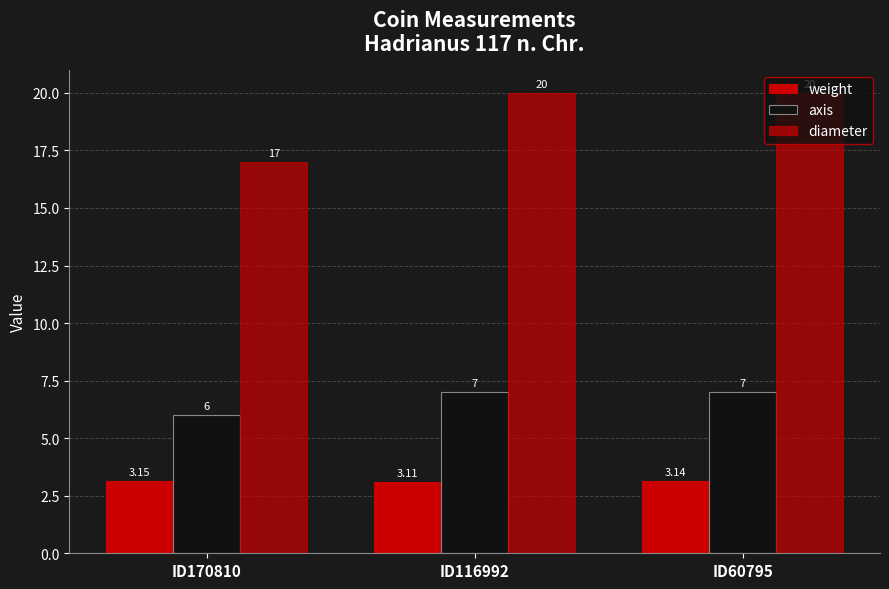

Which series has the widest spread of values?

diameter